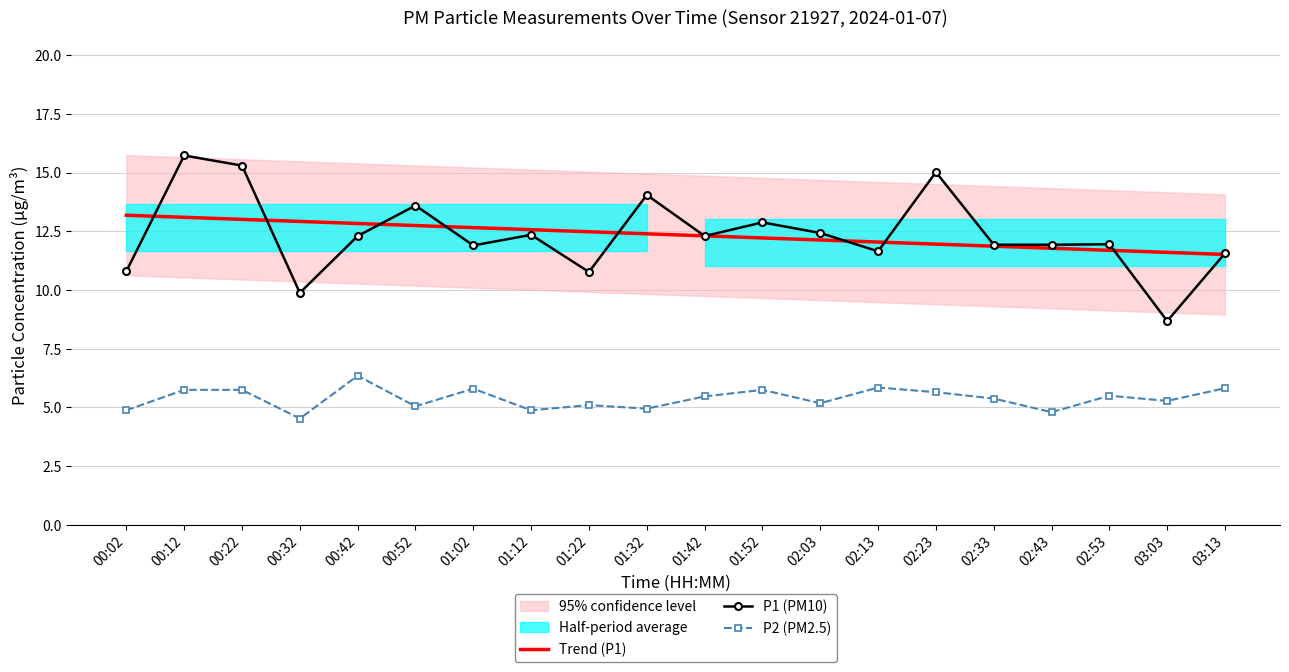

At which label does P1 (PM10) first exceed 12?

00:12